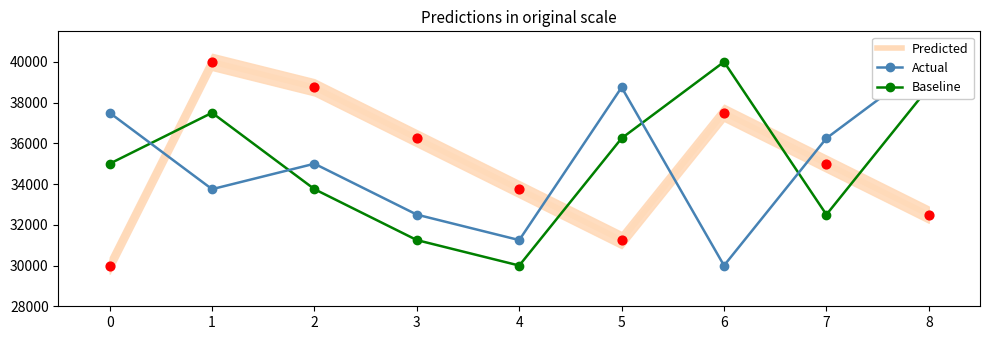

Which series has the largest Y range (max minus min)?

Predicted